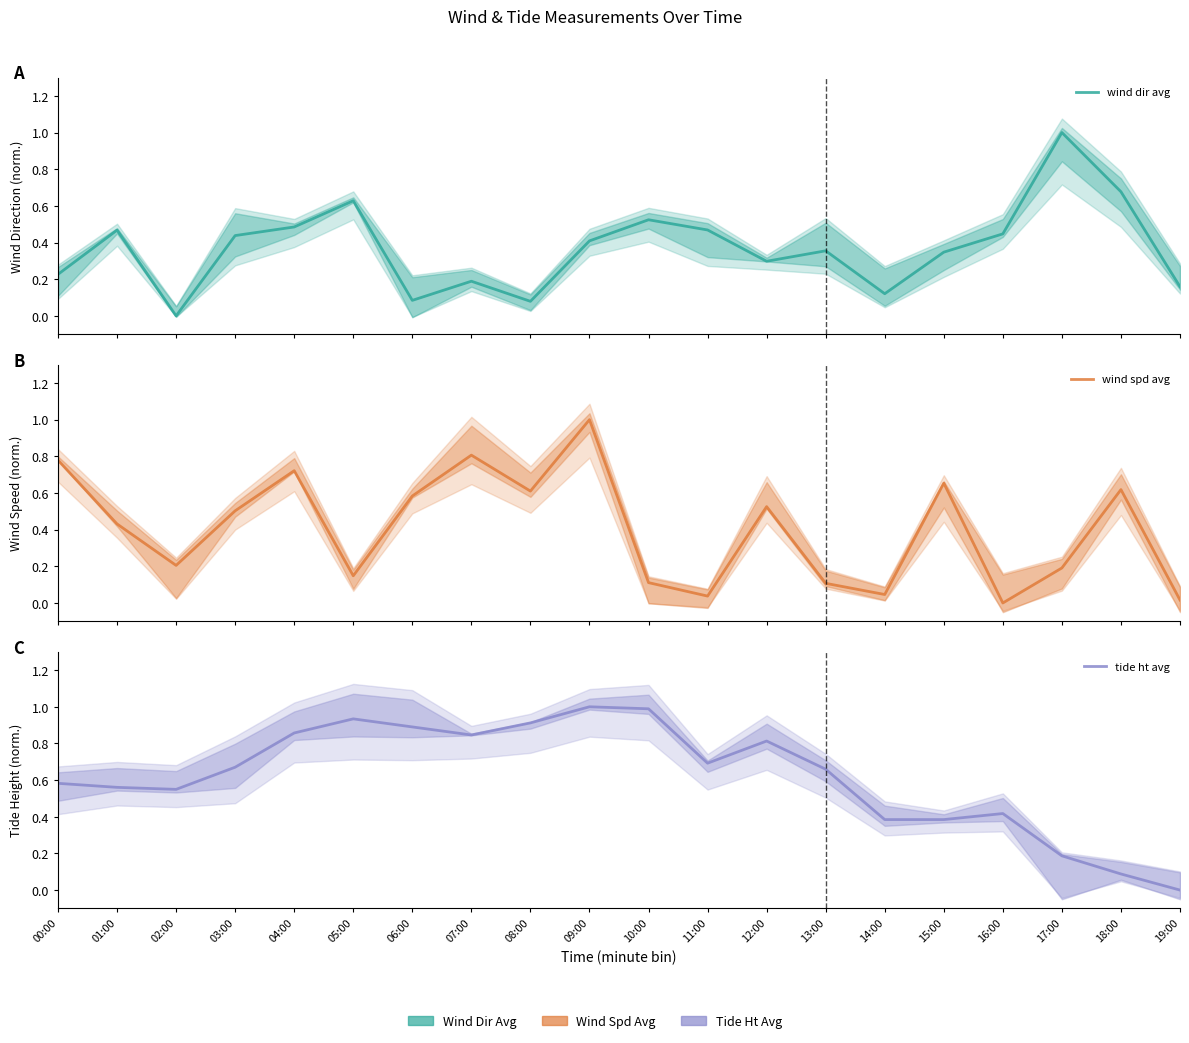

The wind dir avg series shows 0.2 at 14:00. True or false?

False